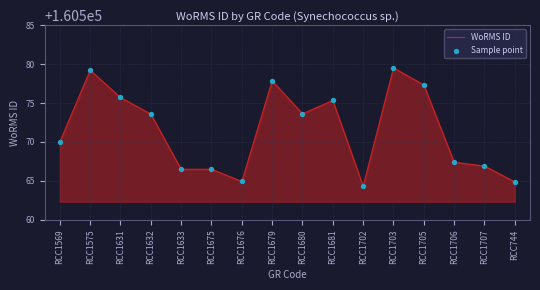

What is the approximate value at RCC1680?

160573.6